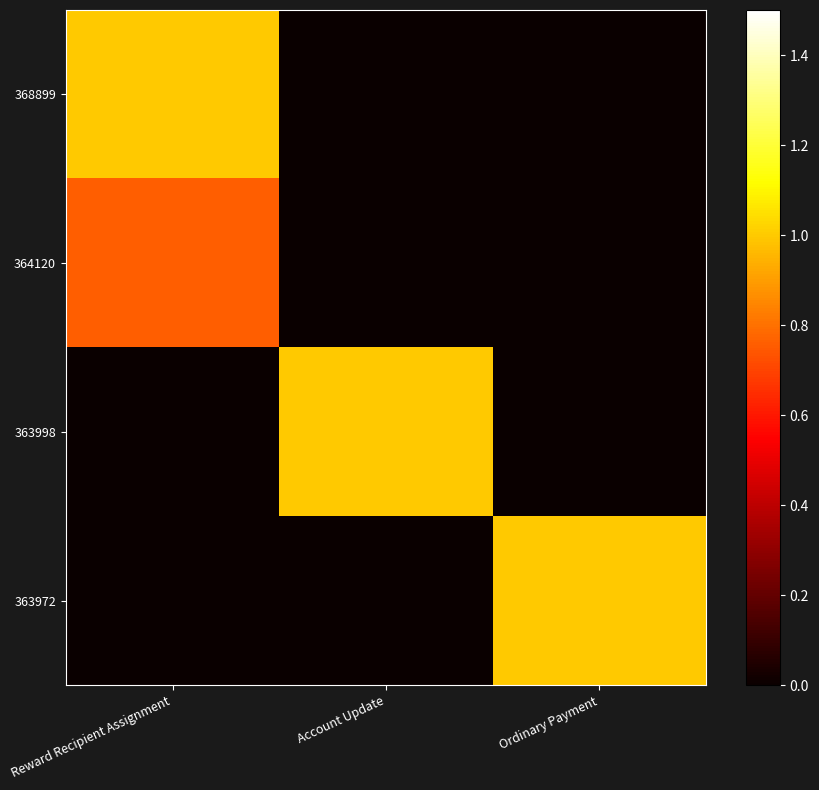

Reading left to right, transcribe all the data shown in this chart.

368899: Reward Recipient Assignment=1.0	Account Update=0.0	Ordinary Payment=0.0
364120: Reward Recipient Assignment=0.8	Account Update=0.0	Ordinary Payment=0.0
363998: Reward Recipient Assignment=0.0	Account Update=1.0	Ordinary Payment=0.0
363972: Reward Recipient Assignment=0.0	Account Update=0.0	Ordinary Payment=1.0